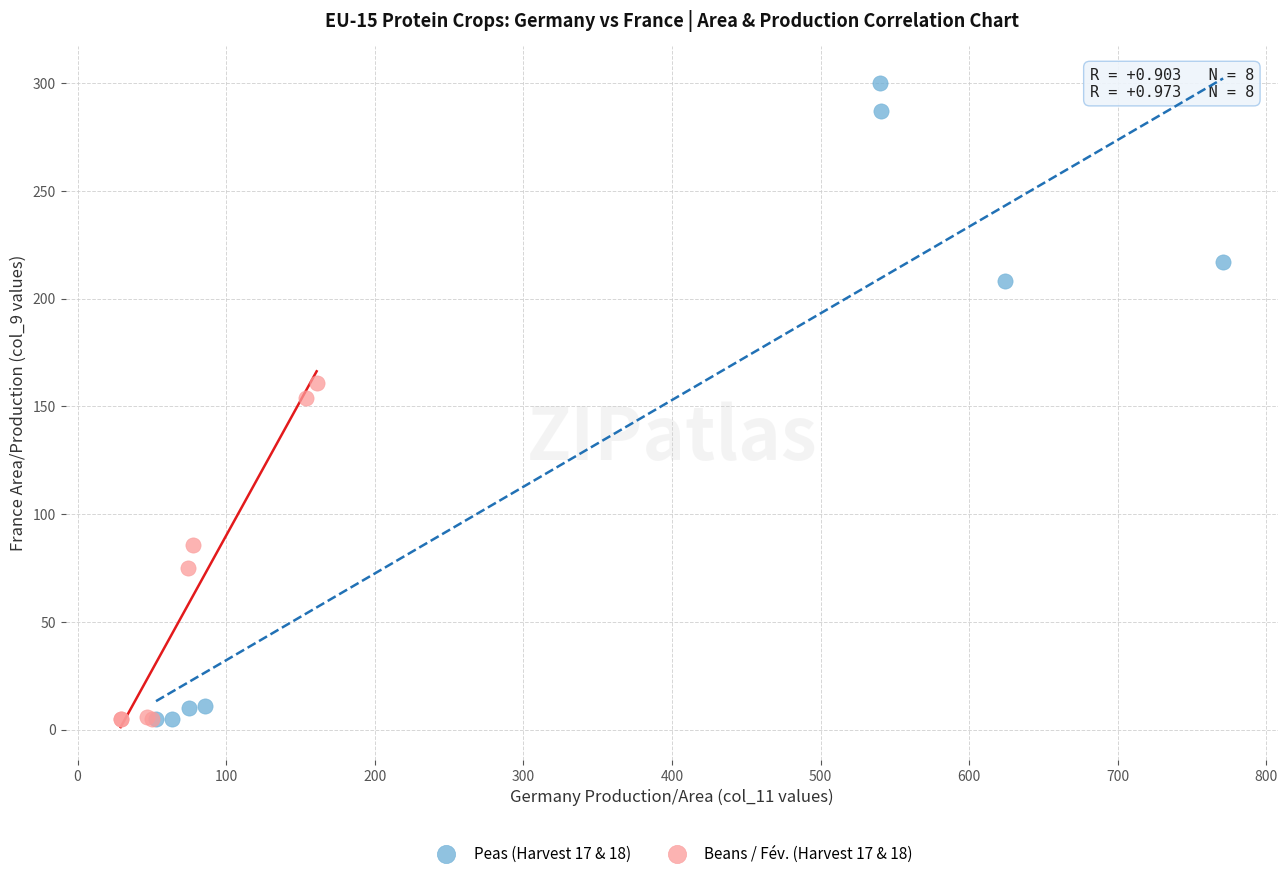

Which series contains the highest Y value?

Peas (Harvest 17 & 18)